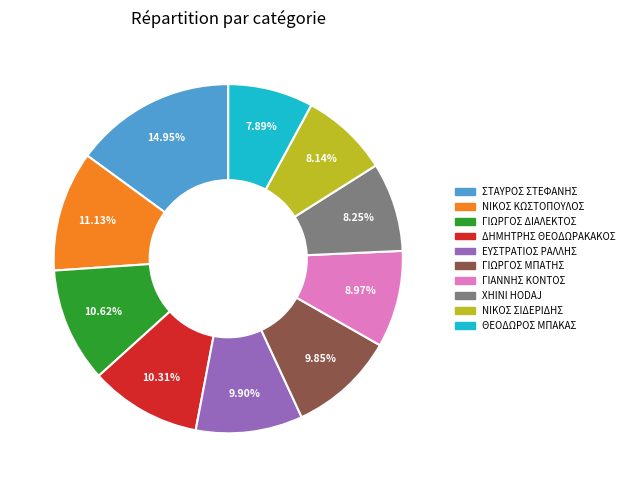

What percentage do ΝΙΚΟΣ ΚΩΣΤΟΠΟΥΛΟΣ and ΘΕΟΔΩΡΟΣ ΜΠΑΚΑΣ together represent?

19.0%